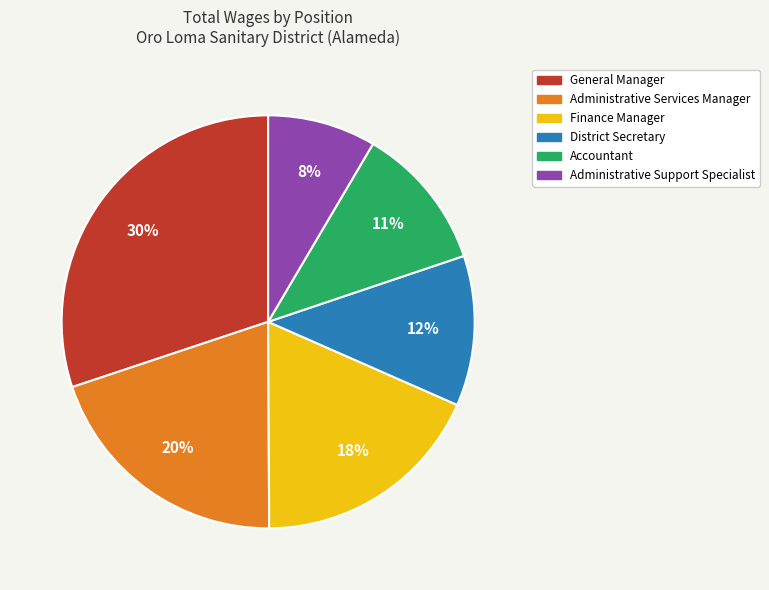

Which slice is the largest?

General Manager